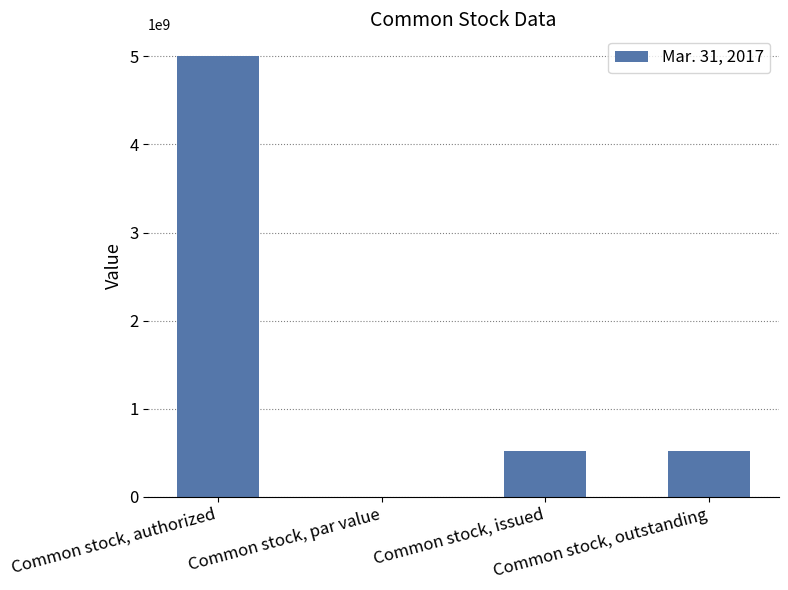

True or false: the data shows 521280000.0 at Common stock, issued.

True